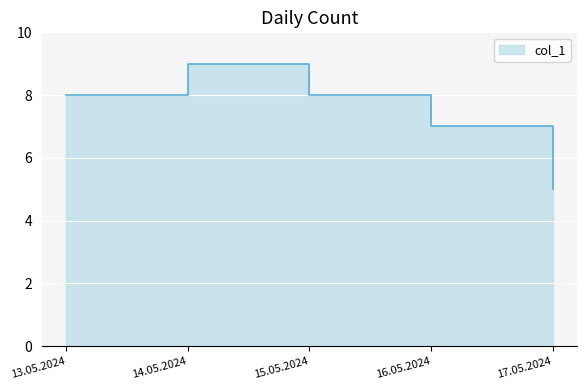

Reading left to right, extract all data points from this chart.

13.05.2024=8	14.05.2024=9	15.05.2024=8	16.05.2024=7	17.05.2024=5